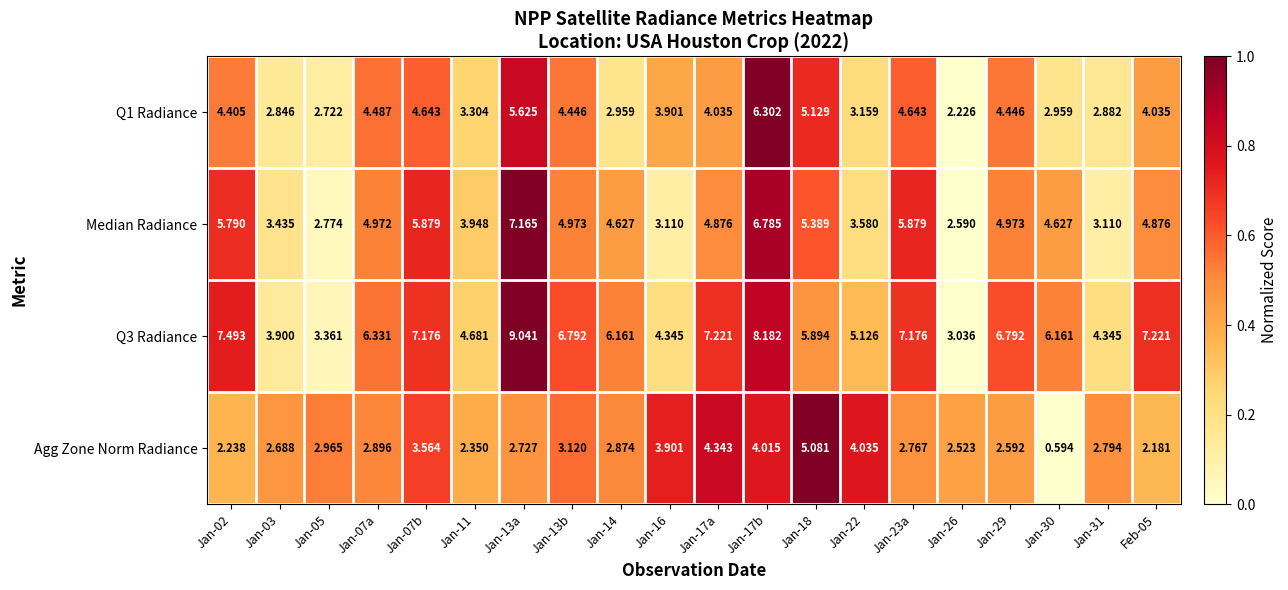

Is the value of Q1 Radiance at Feb-05 greater than the value of Q3 Radiance at Jan-18?

No